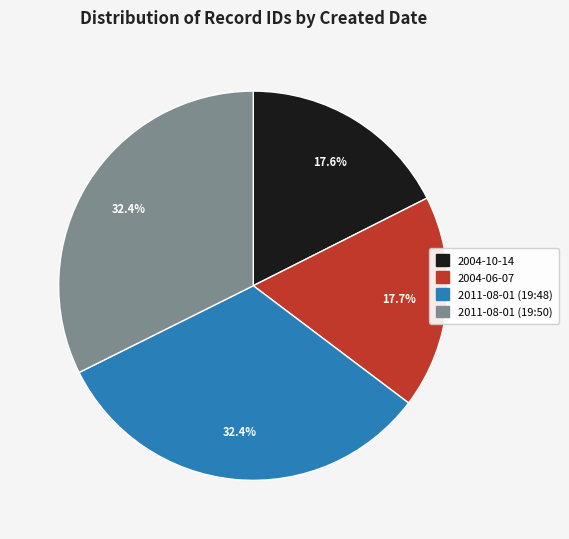

Is there any slice that represents more than half of the pie?

No